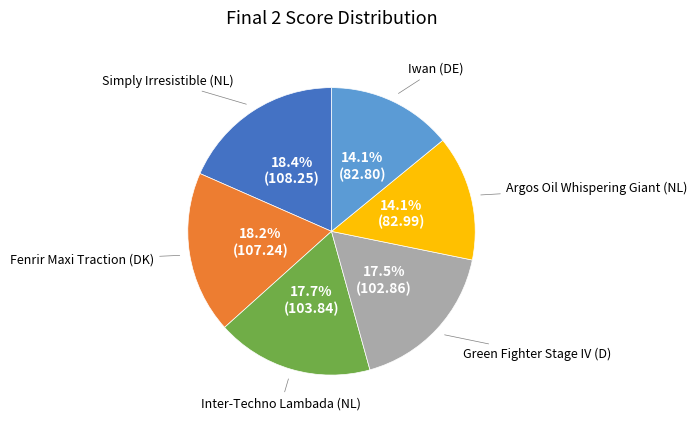

Count the number of slices in the pie.

6